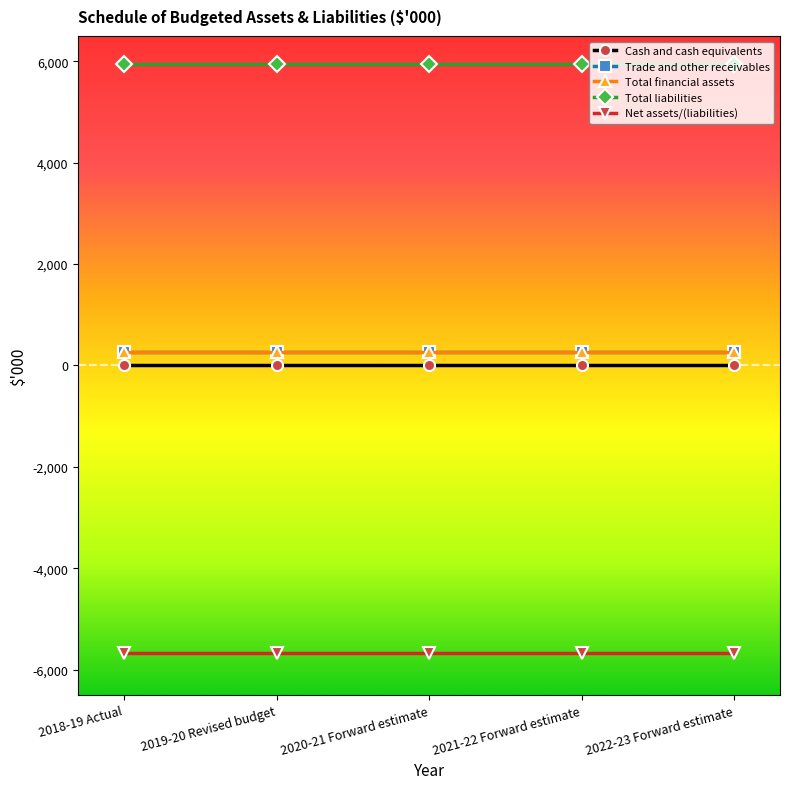

True or false: Net assets/(liabilities) and Cash and cash equivalents cross at least once.

False